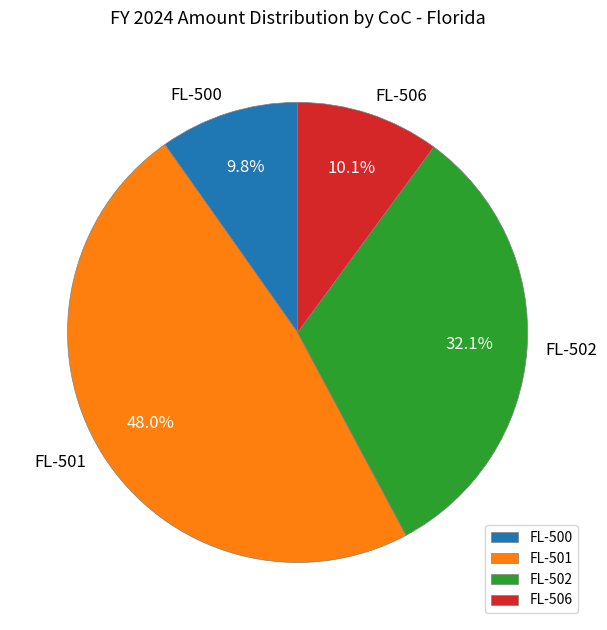

What is the largest slice in the pie chart?

FL-501